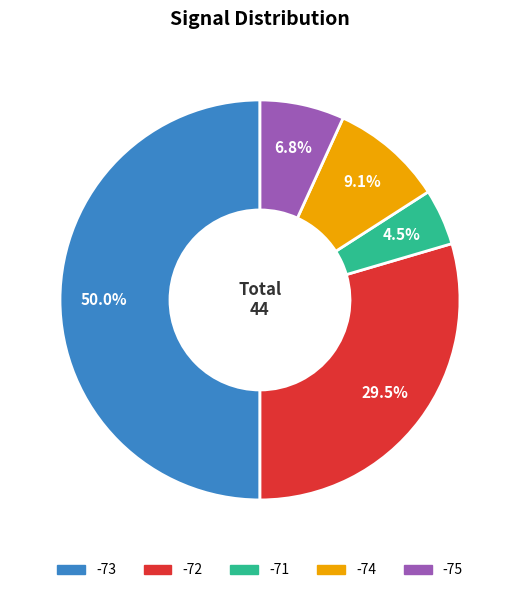

Which slice is the largest?

-73